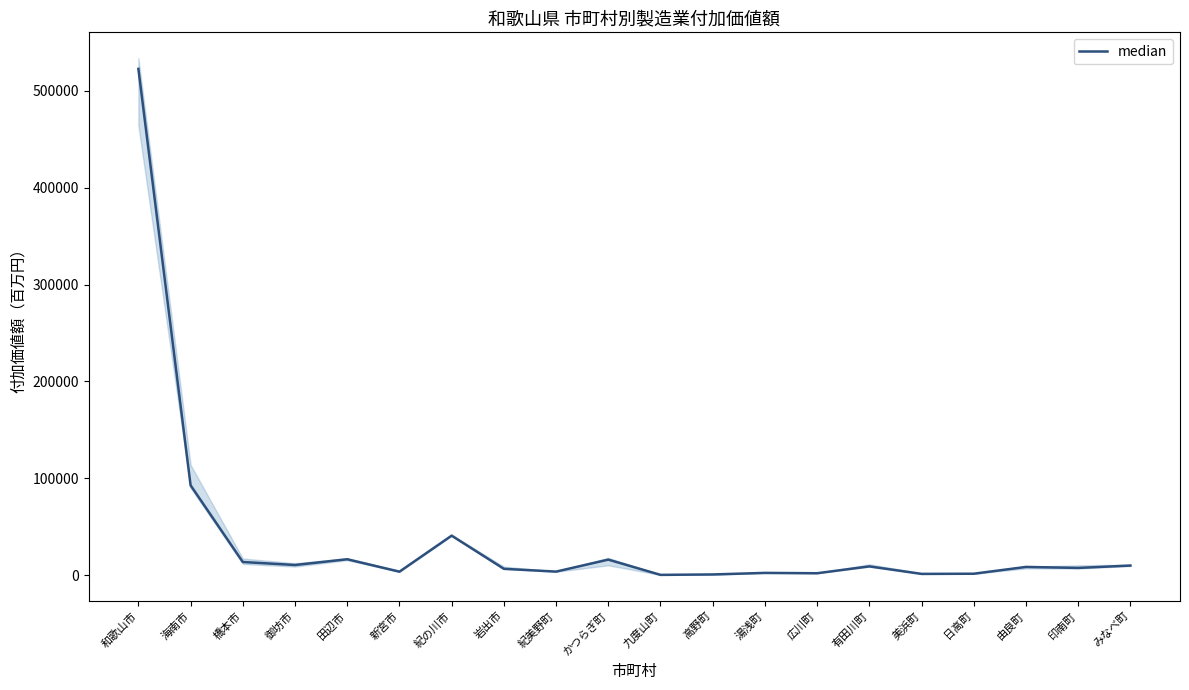

Where does the data first go above 8527?

和歌山市